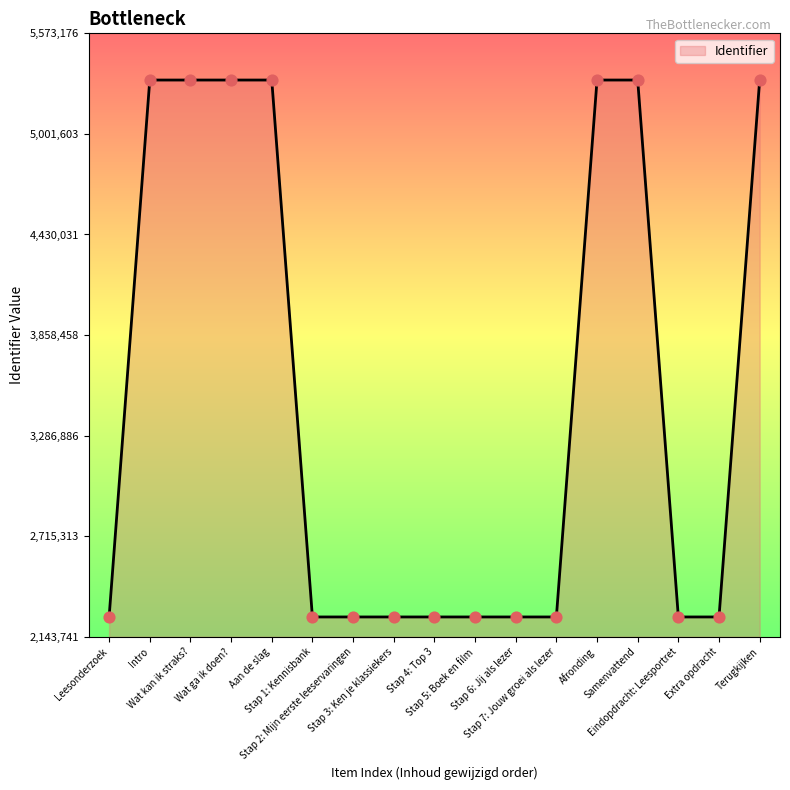

What is the change in value from Intro to Stap 7: Jouw groei als lezer?

-3051185